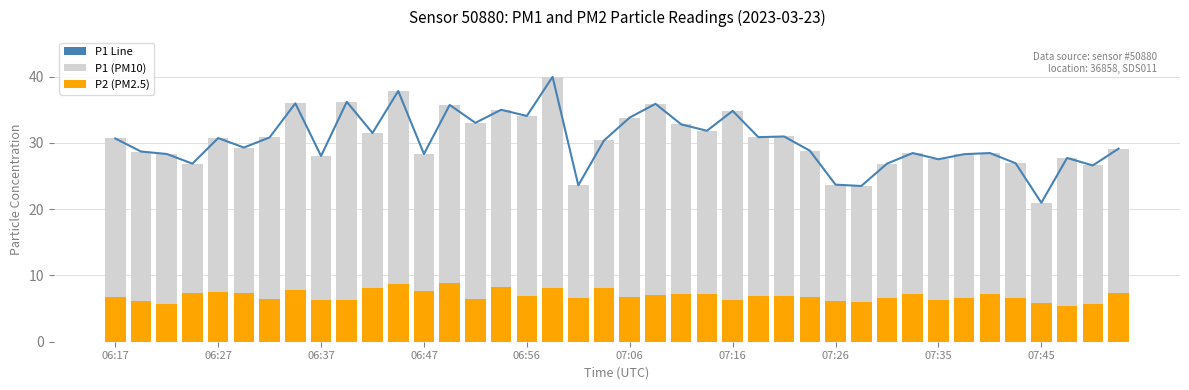

Which series has the largest total across all categories?

P1 Line